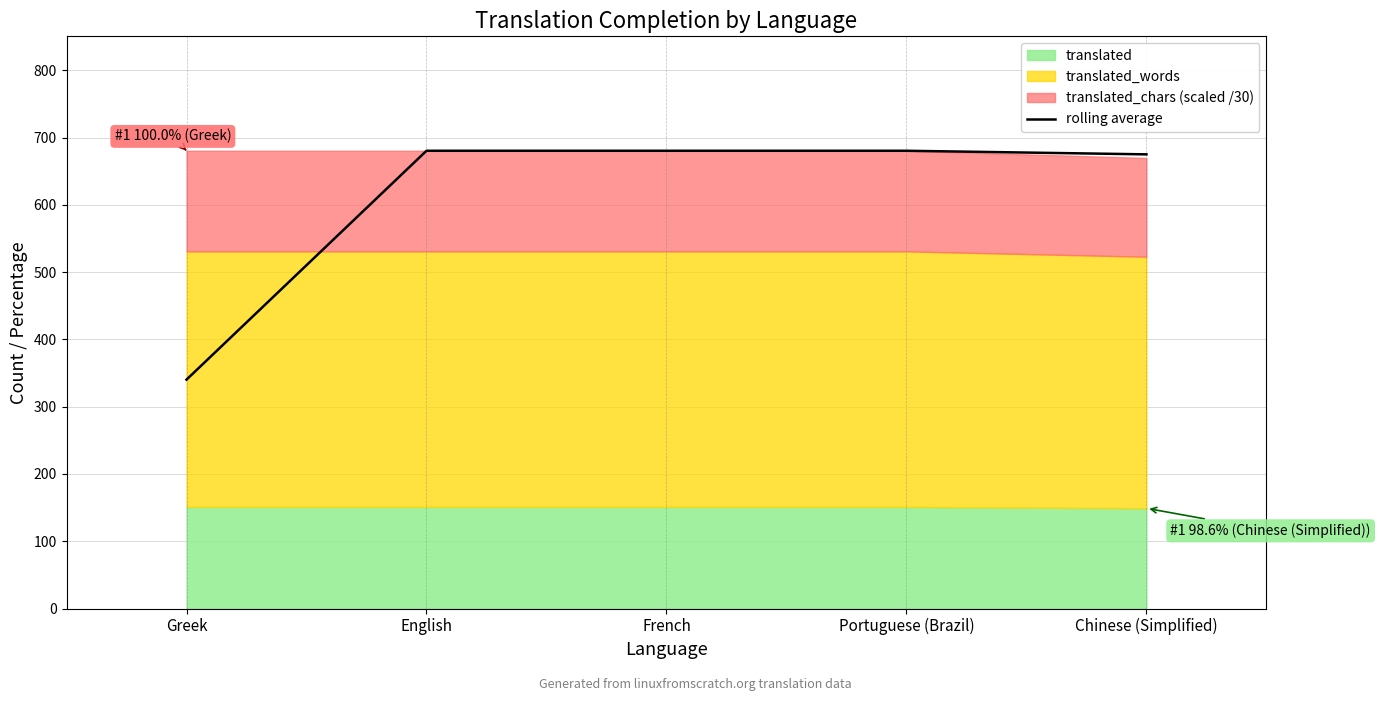

At which category does the chart reach its peak across all series?

English